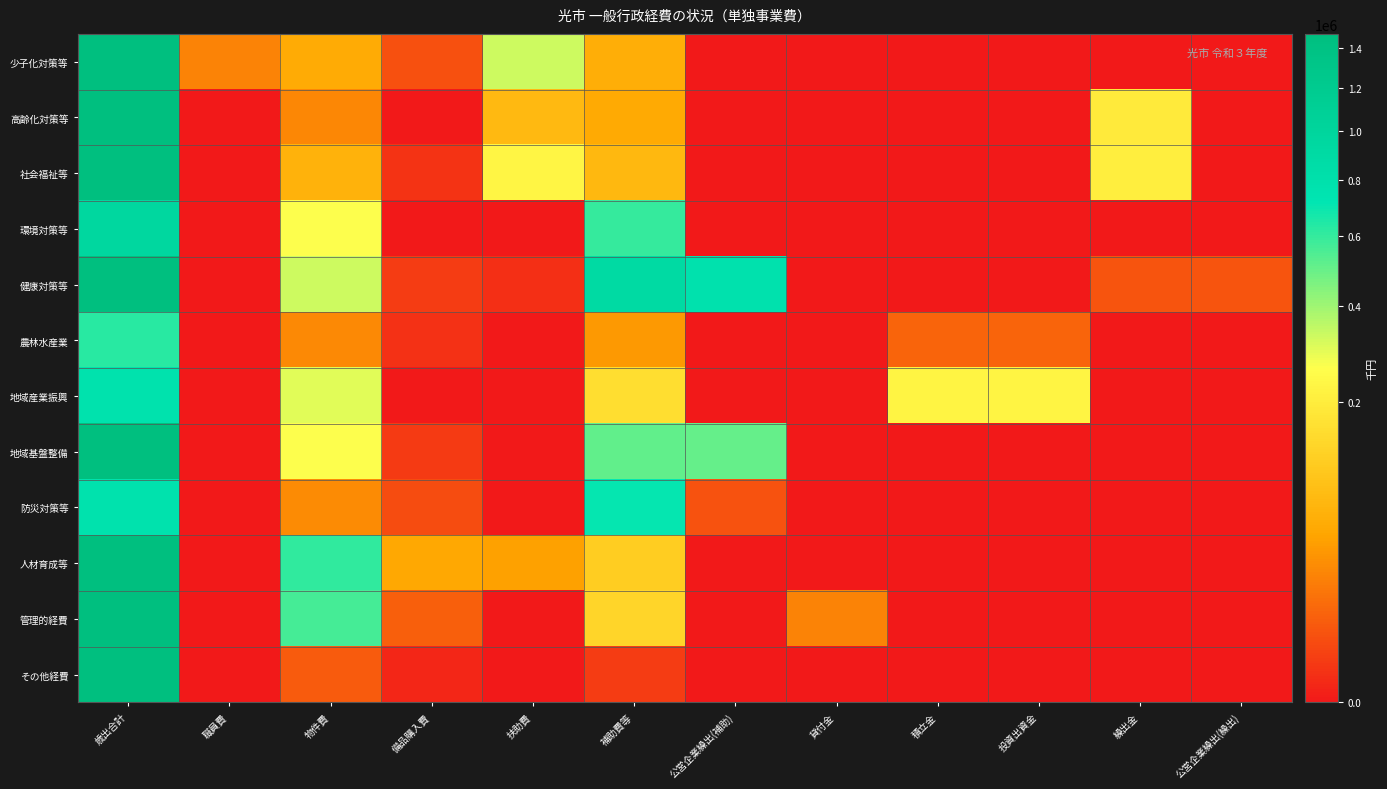

Rank the series by their maximum value, from highest to lowest.

管理的経費, 少子化対策等, 社会福祉等, その他経費, 高齢化対策等, 健康対策等, 人材育成等, 地域基盤整備, 環境対策等, 防災対策等, 地域産業振興, 農林水産業